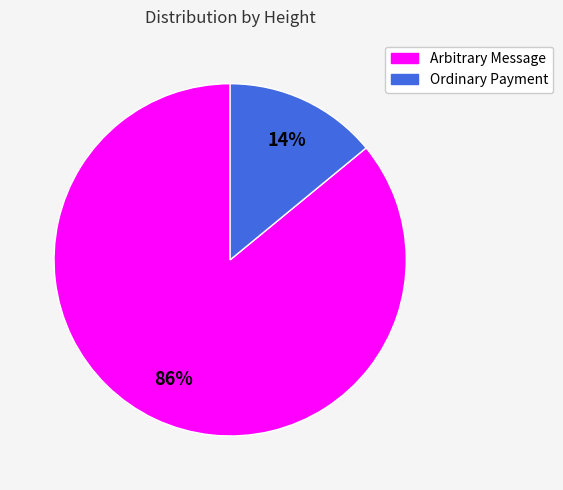

How many segments does this pie chart have?

2